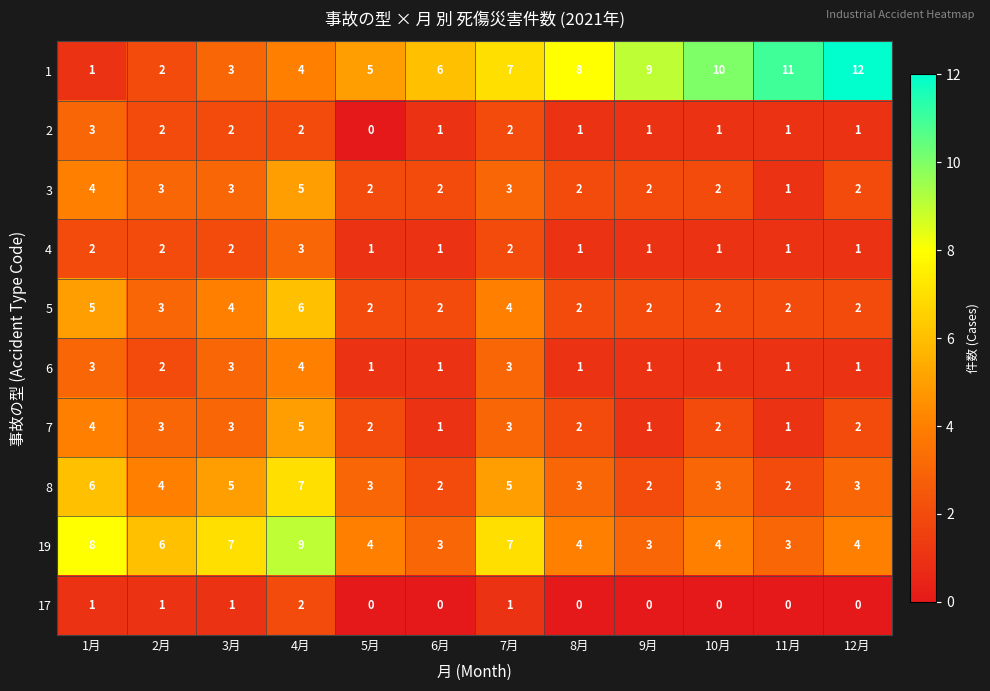

What is the difference between the highest and lowest values at 2月?

5